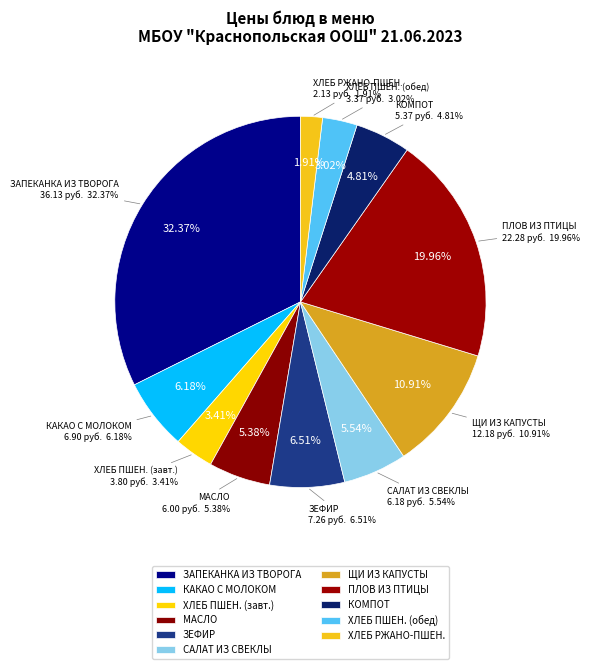

What is the total percentage of ХЛЕБ ПШЕНИЧНЫЙ (завтрак) and МАСЛО (ПОРЦИЯМИ)?

8.8%